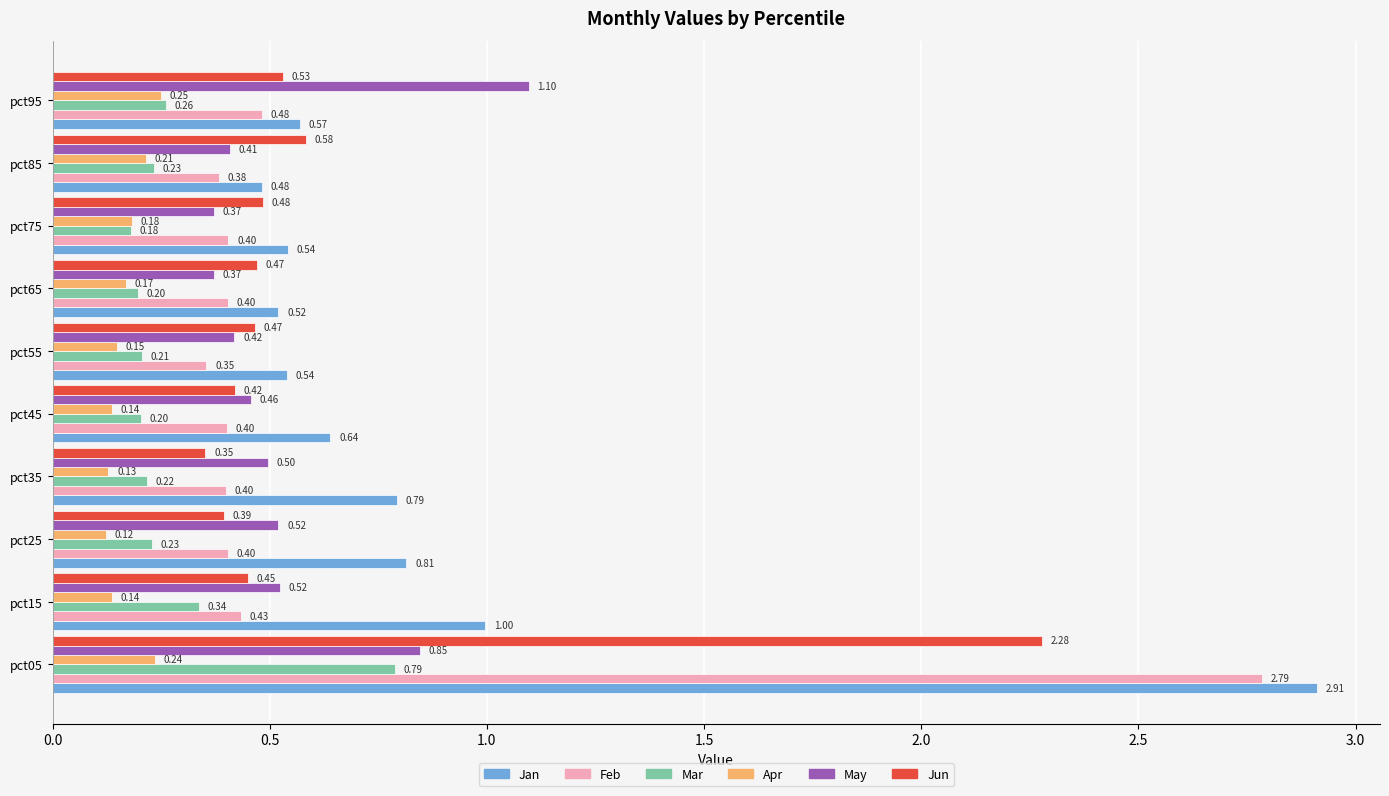

Which series changed the most between pct05 and pct35?

Feb